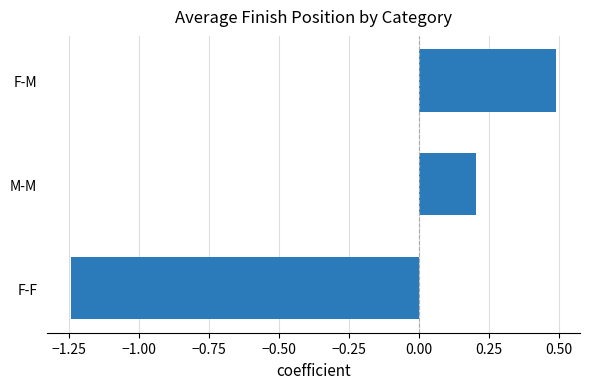

Which label corresponds to the largest value in the chart?

F-M